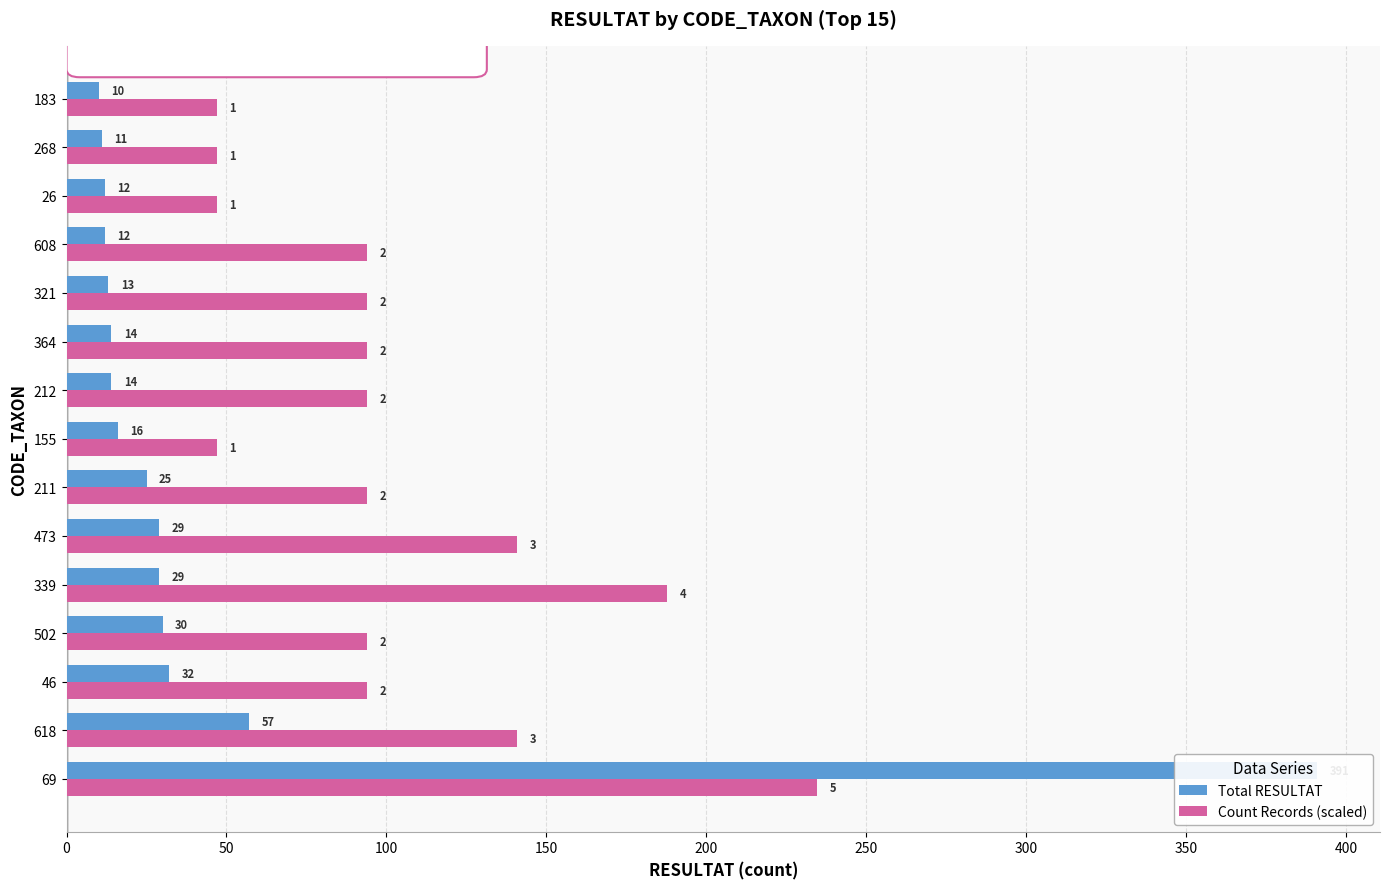

At how many categories does at least one series exceed 88?

11